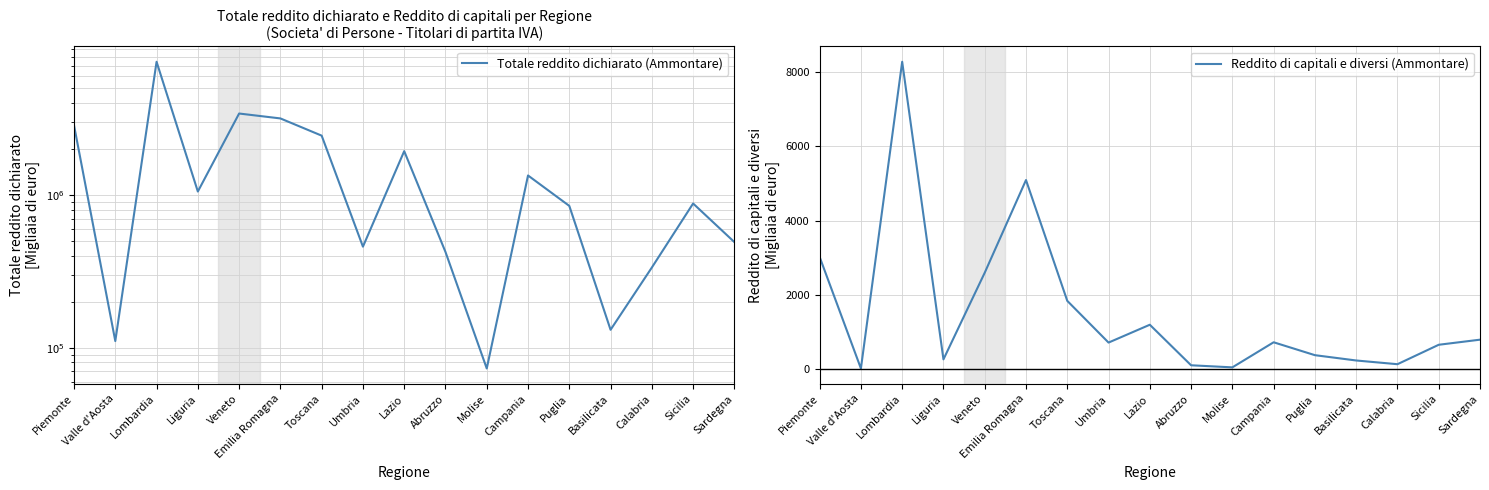

What value does the Reddito di capitali e diversi (Ammontare) series have at Lazio, to the nearest 10?

1200